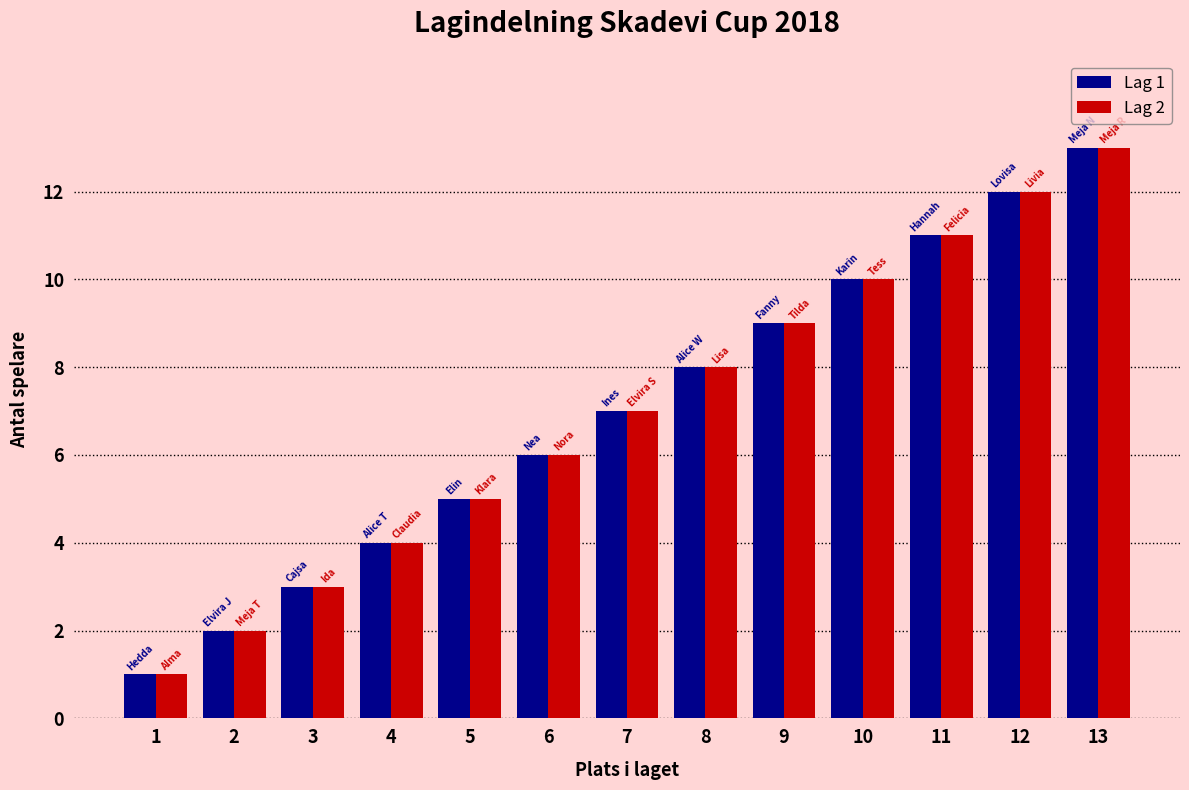

Is it true that Lag 1 equals 4 at 10?

False